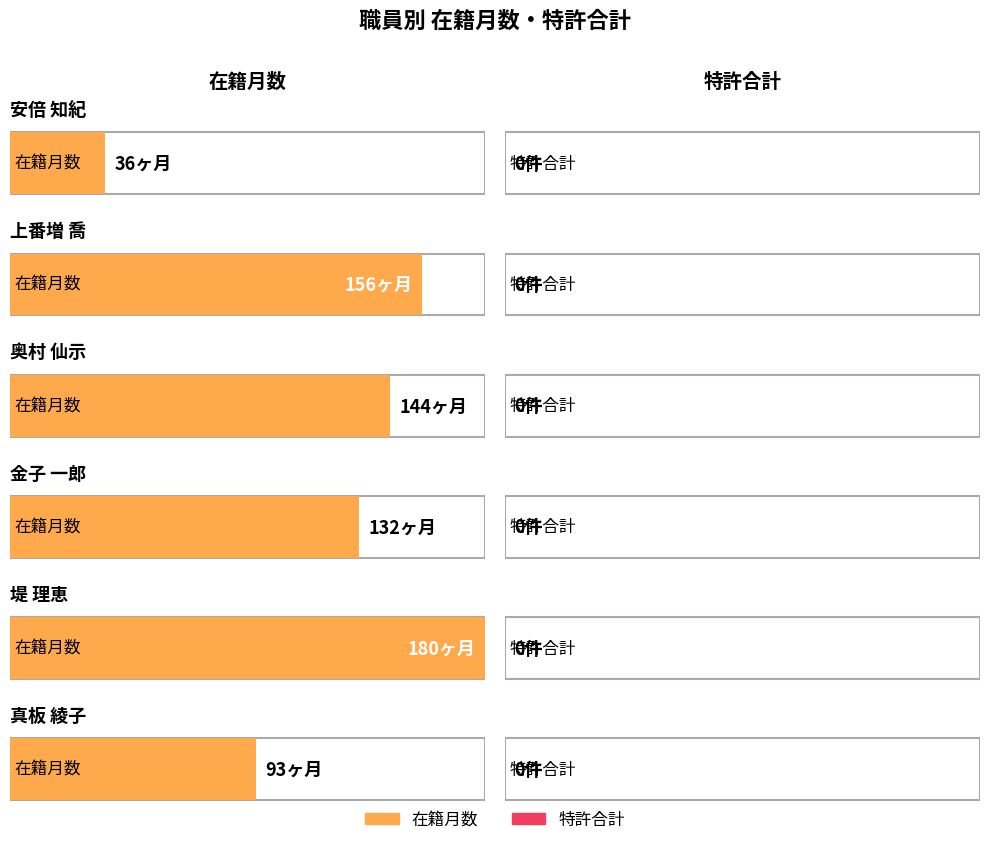

Reading left to right, list all the values displayed in this chart.

在籍月数: 安倍 知紀=36	上番増 喬=156	奥村 仙示=144	金子 一郎=132	堤 理恵=180	真板 綾子=93
特許合計: 安倍 知紀=0	上番増 喬=0	奥村 仙示=0	金子 一郎=0	堤 理恵=0	真板 綾子=0